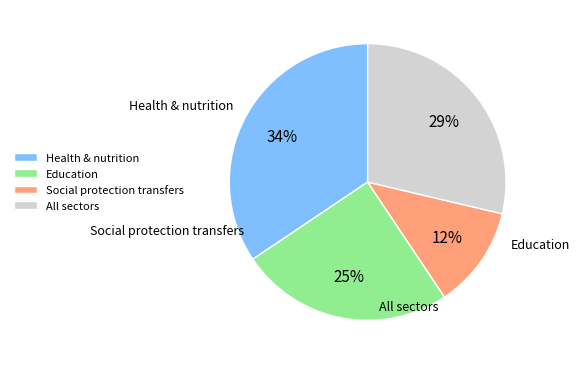

What is the smallest slice in the pie chart?

Social protection transfers